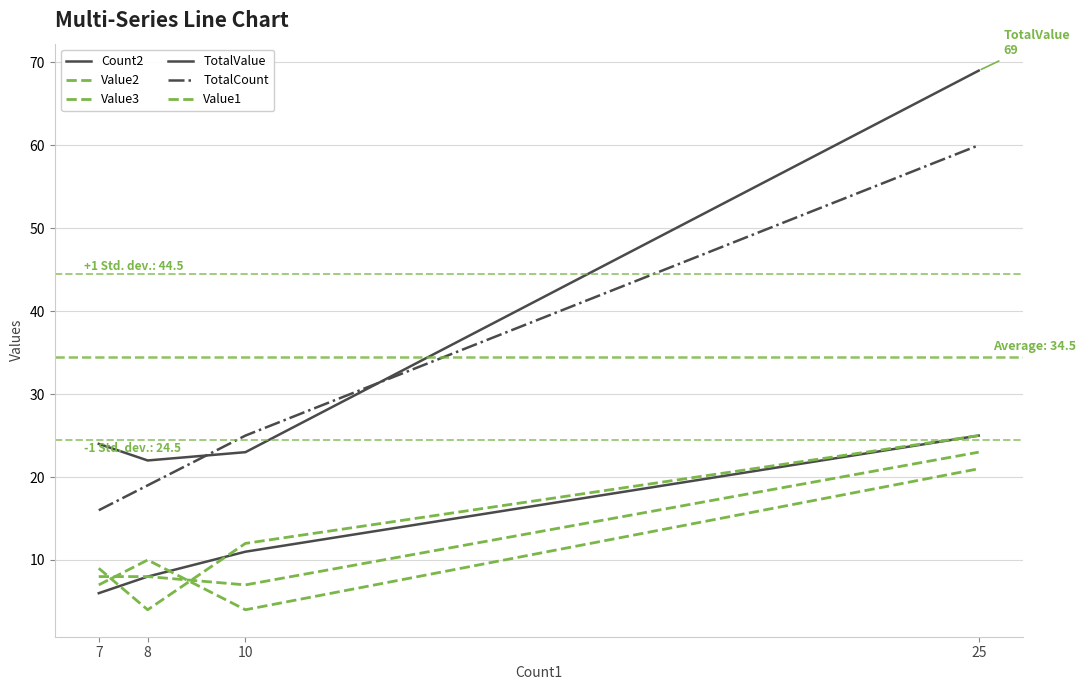

How many lines are shown in the chart?

6